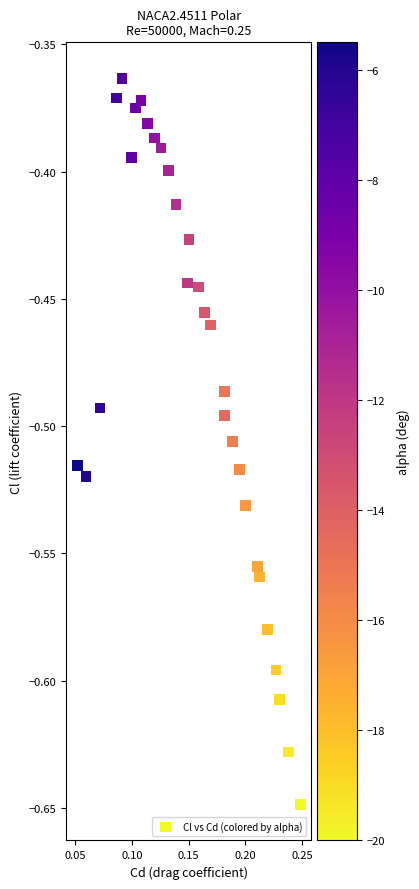

What is the range of Y values (max minus min)?

0.3